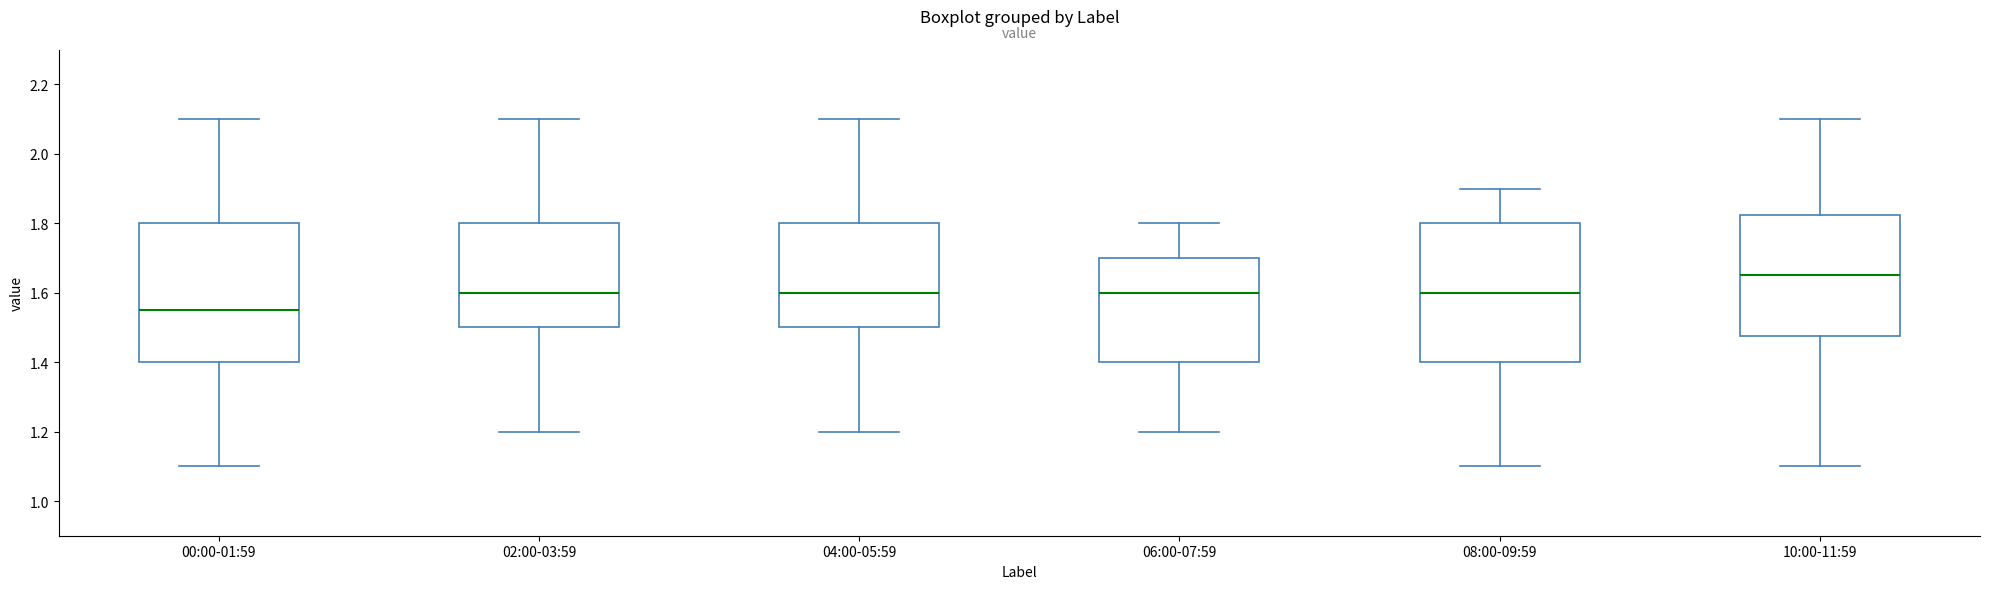

Reading left to right, read every box against the y-axis: the position of its median line, the range the box covers, and the ends of its whiskers. The values are not printed on the chart, so give them approximately, as read against the axis.

00:00-01:59: median 1.56, box 1.40 to 1.80, whiskers 1.10 to 2.10
02:00-03:59: median 1.60, box 1.50 to 1.80, whiskers 1.20 to 2.10
04:00-05:59: median 1.60, box 1.50 to 1.80, whiskers 1.20 to 2.10
06:00-07:59: median 1.60, box 1.40 to 1.70, whiskers 1.20 to 1.80
08:00-09:59: median 1.60, box 1.40 to 1.80, whiskers 1.10 to 1.90
10:00-11:59: median 1.66, box 1.48 to 1.82, whiskers 1.10 to 2.10